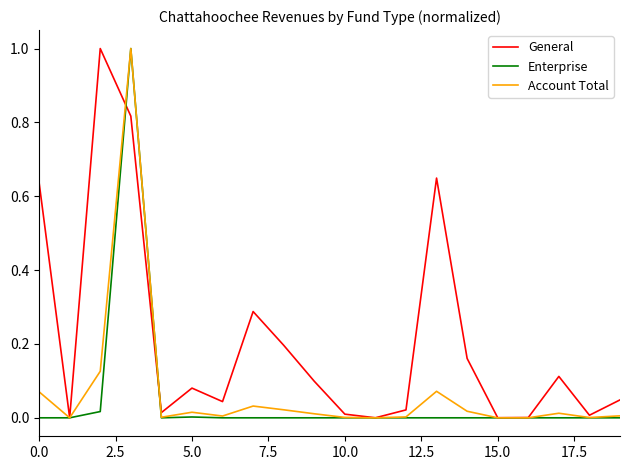

Which series has the largest total across all categories?

General